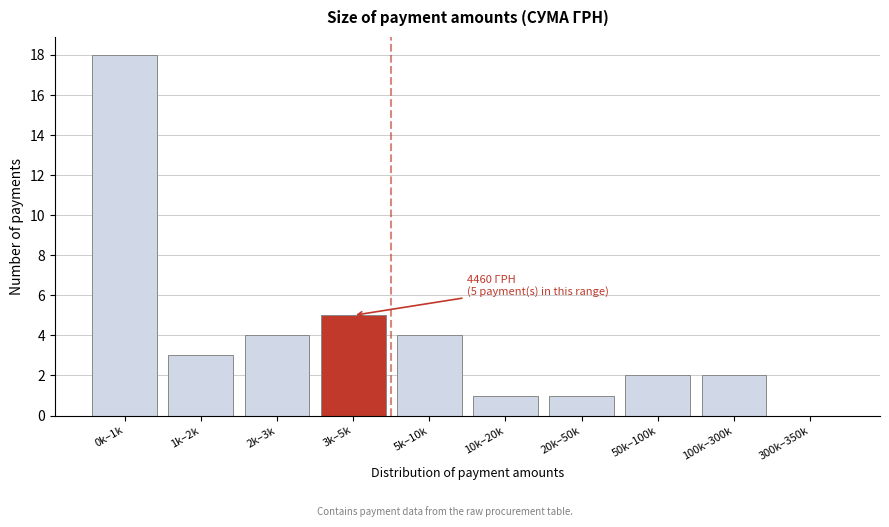

Reading right to left, list all the values displayed in this chart.

300k–350k=0	100k–300k=2	50k–100k=2	20k–50k=1	10k–20k=1	5k–10k=4	3k–5k=5	2k–3k=4	1k–2k=3	0k–1k=18